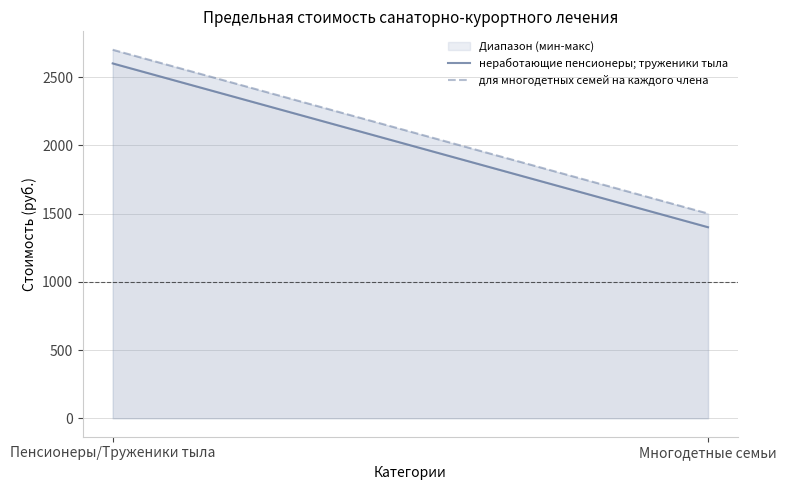

Count the для многодетных семей на каждого члена values in the range 1500 to 2700.

2